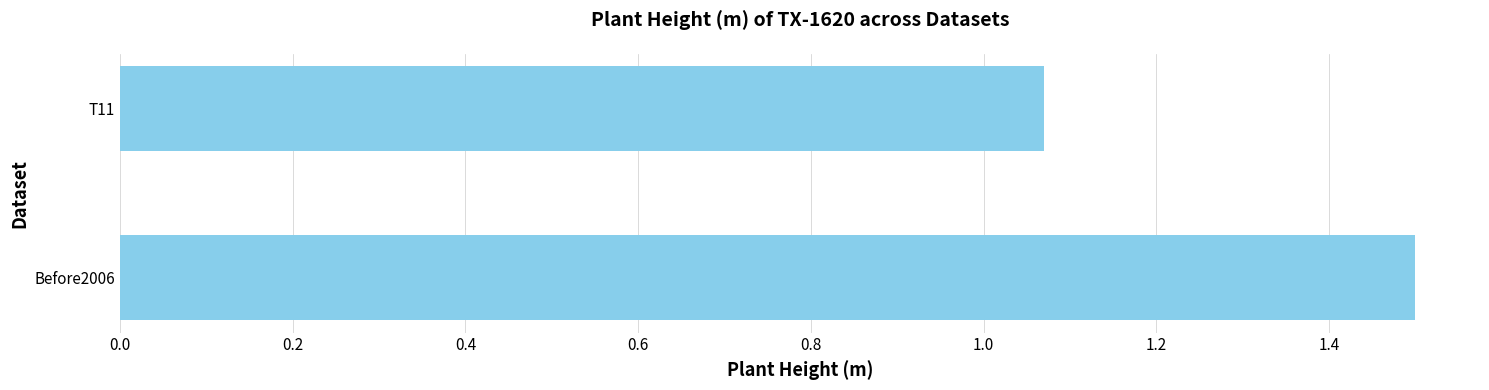

What is the sum of all values?

2.6